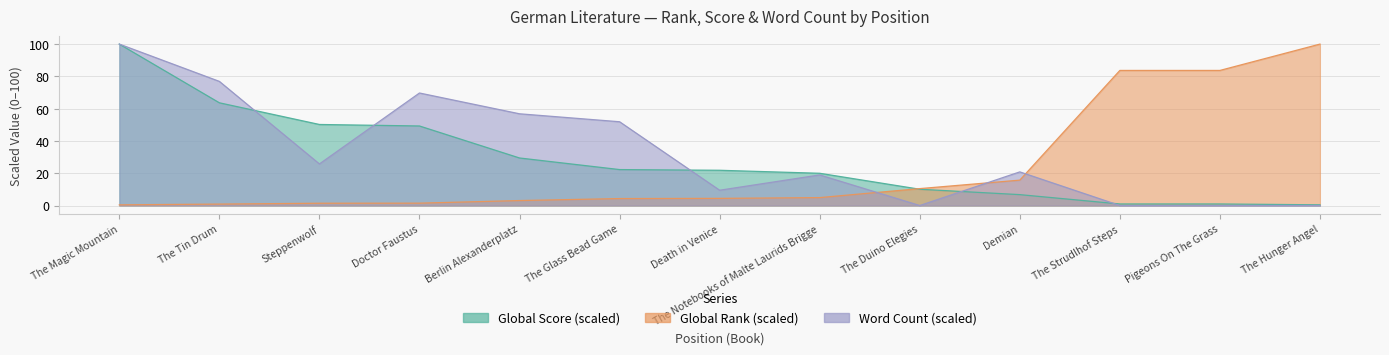

What is the difference between the Word Count values at The Hunger Angel and Steppenwolf?

25.8